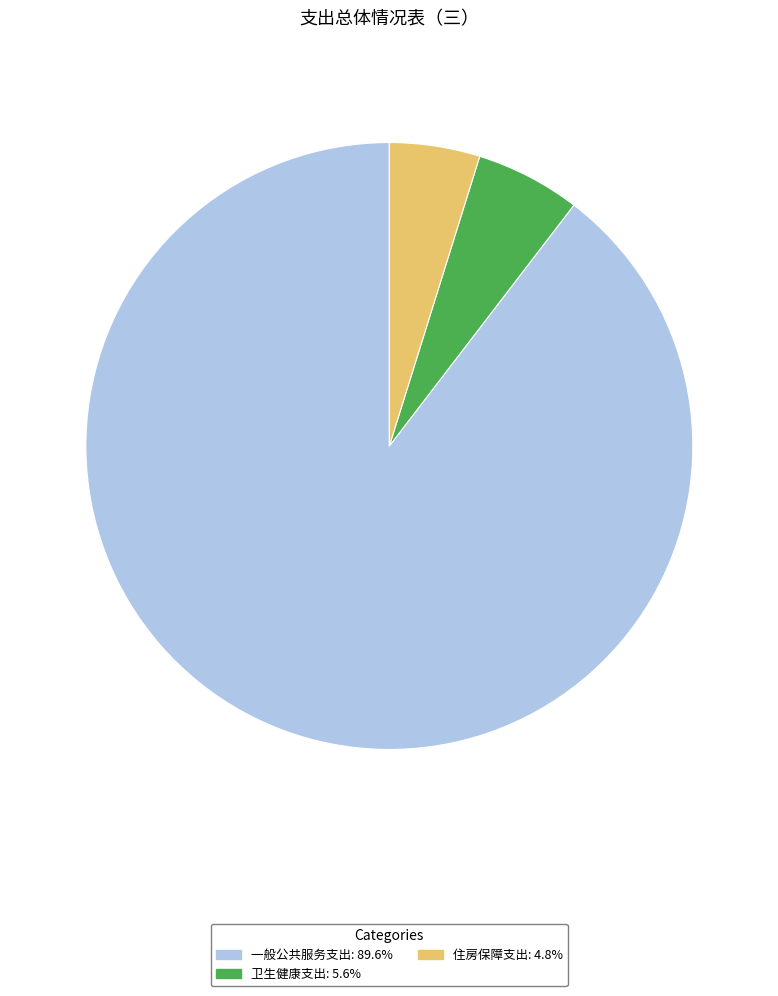

How many slices are in this pie chart?

3